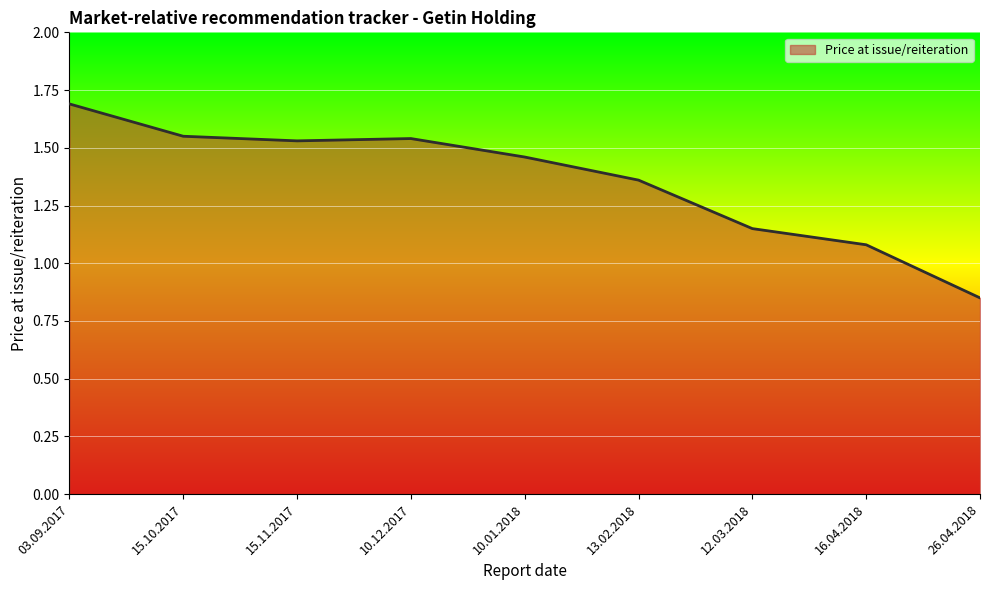

What is the ratio of the value at 15.10.2017 to the value at 03.09.2017?

0.9